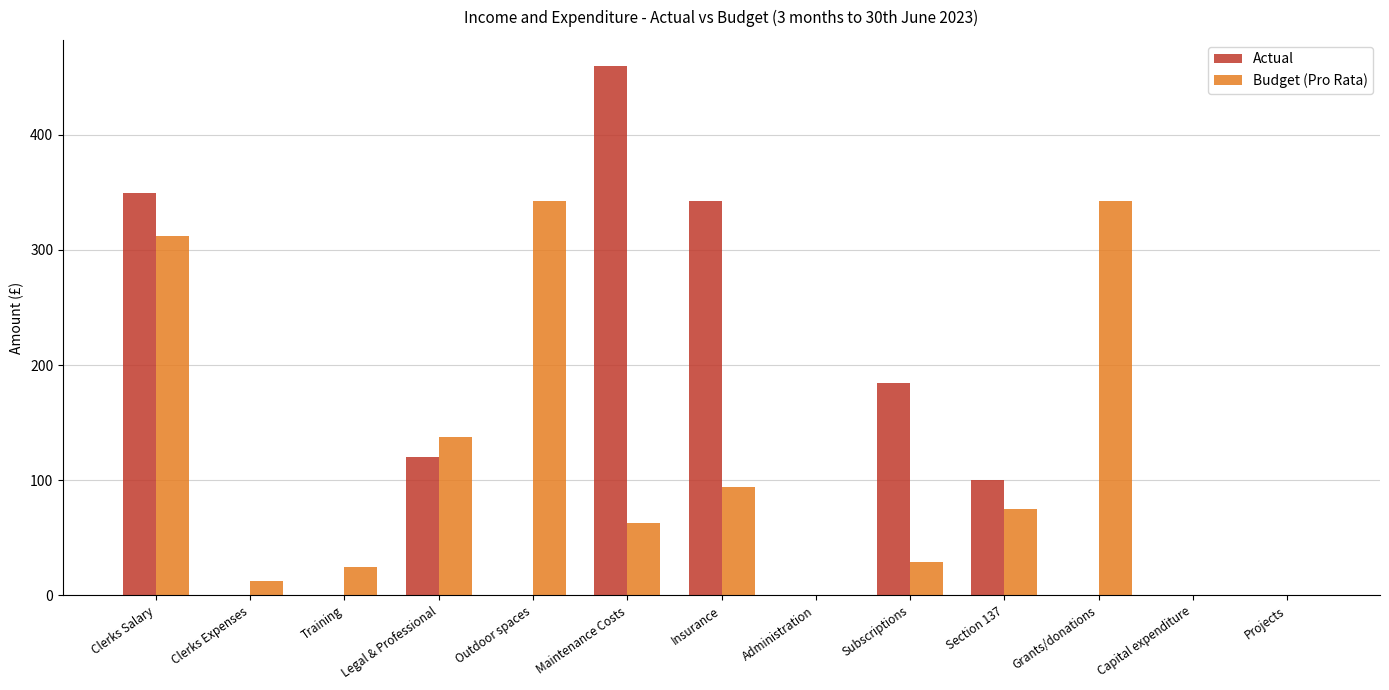

The Actual series shows 100.0 at Section 137. True or false?

True